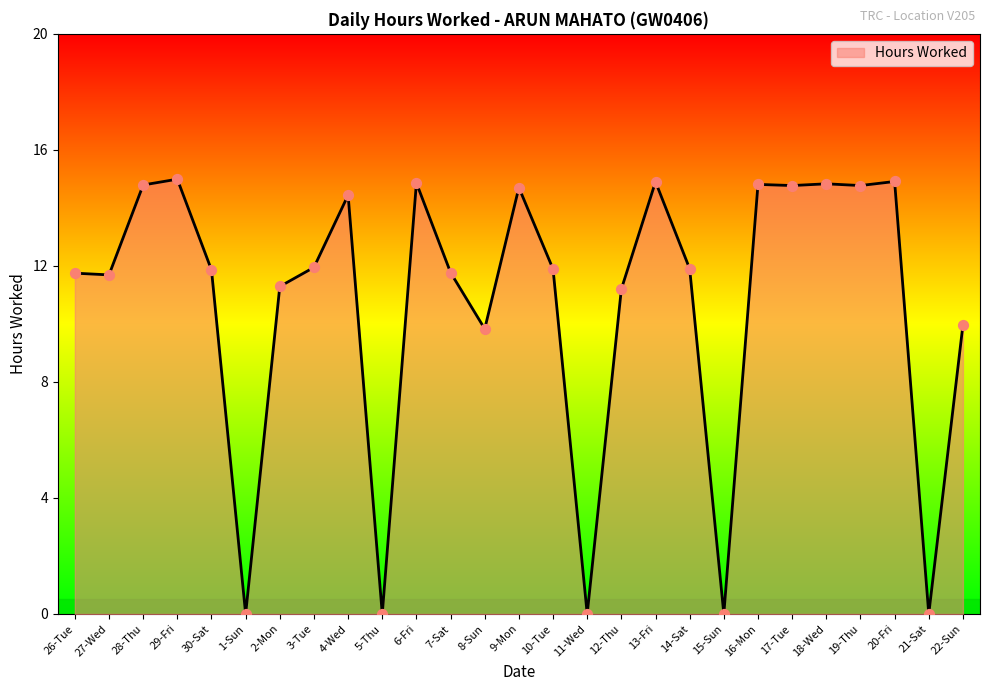

Which has a higher value, 14-Sat or 13-Fri?

13-Fri